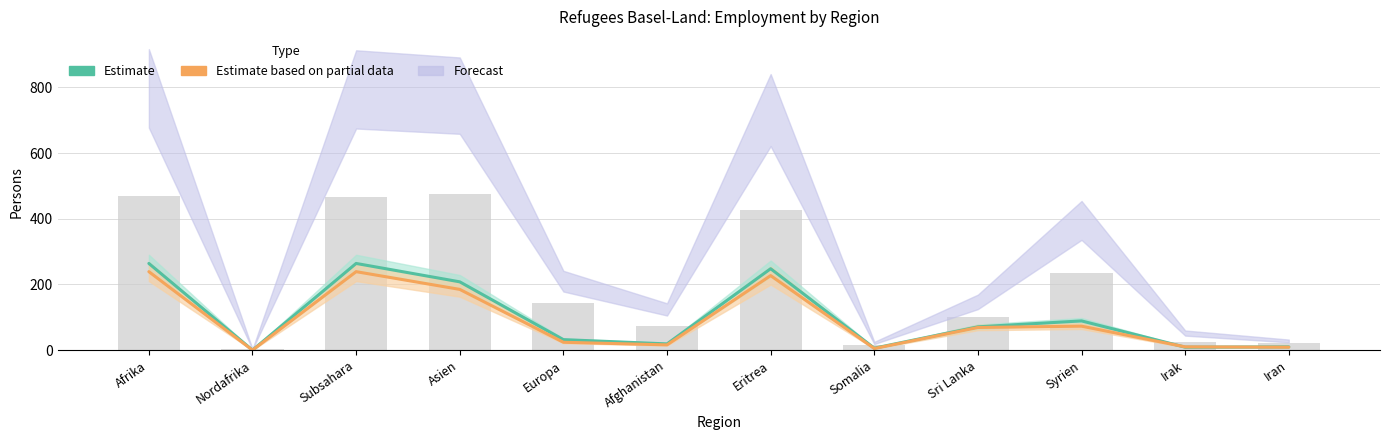

What is the difference between the Estimate values at Irak and Asien?

199